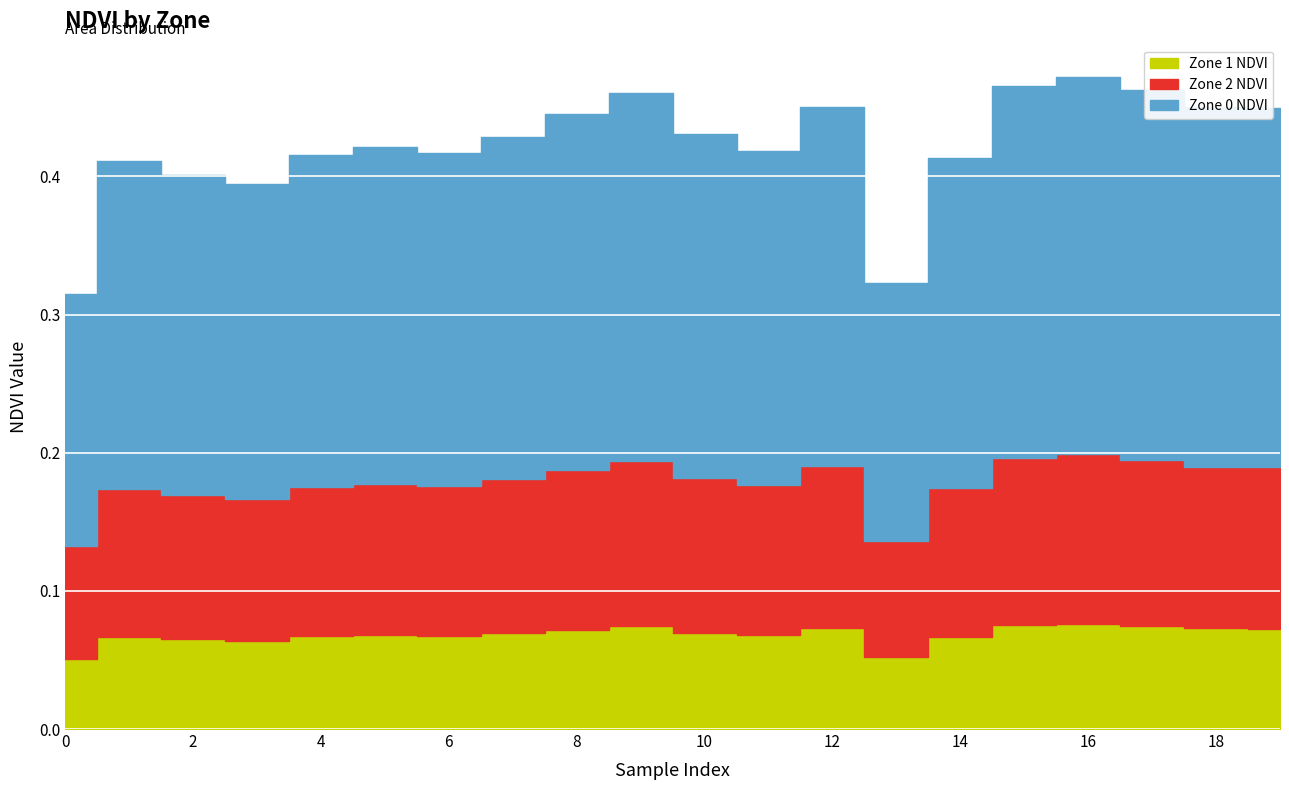

How many interior local peaks does the Zone 1 series have?

5